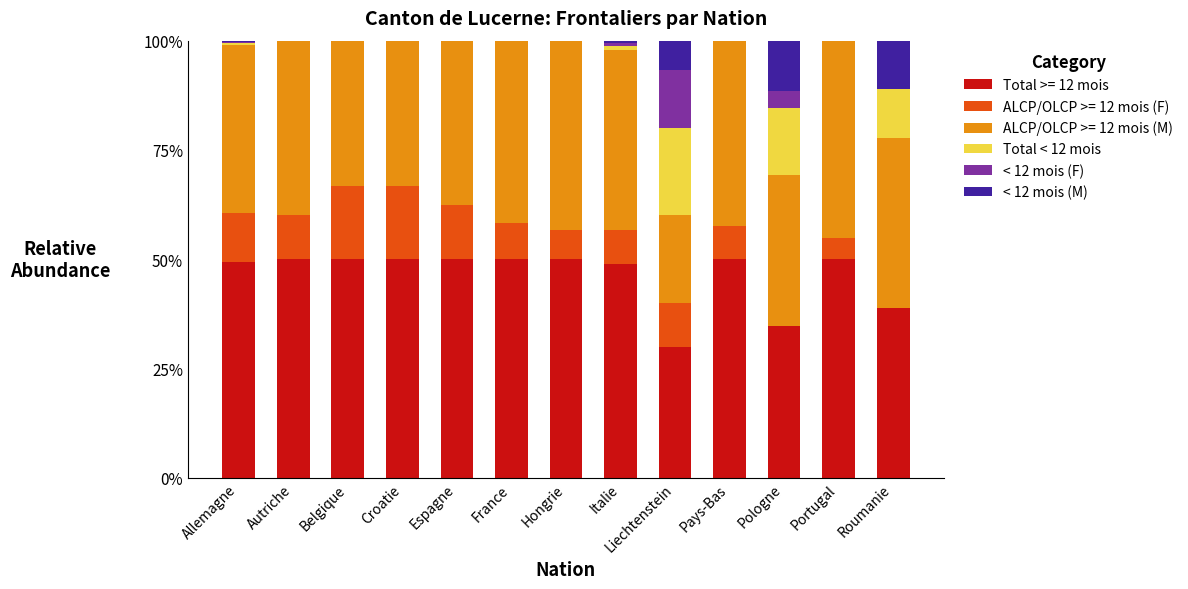

What is the total value across all series at Pays-Bas?

100.0